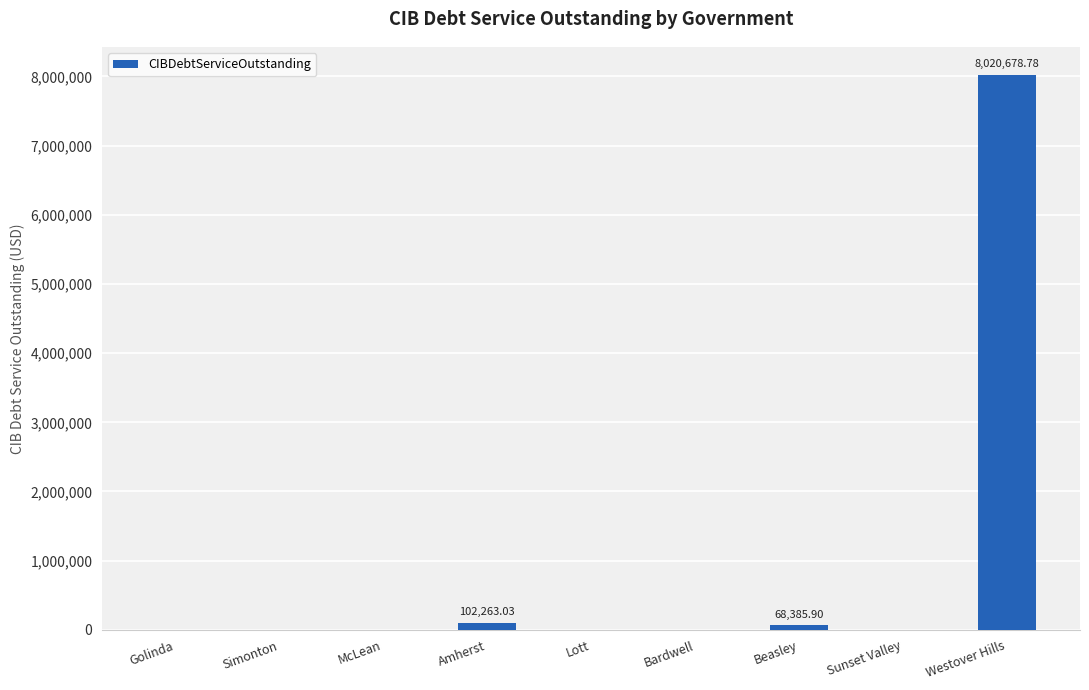

What is the sum of the values at Bardwell and Westover Hills?

8020678.8